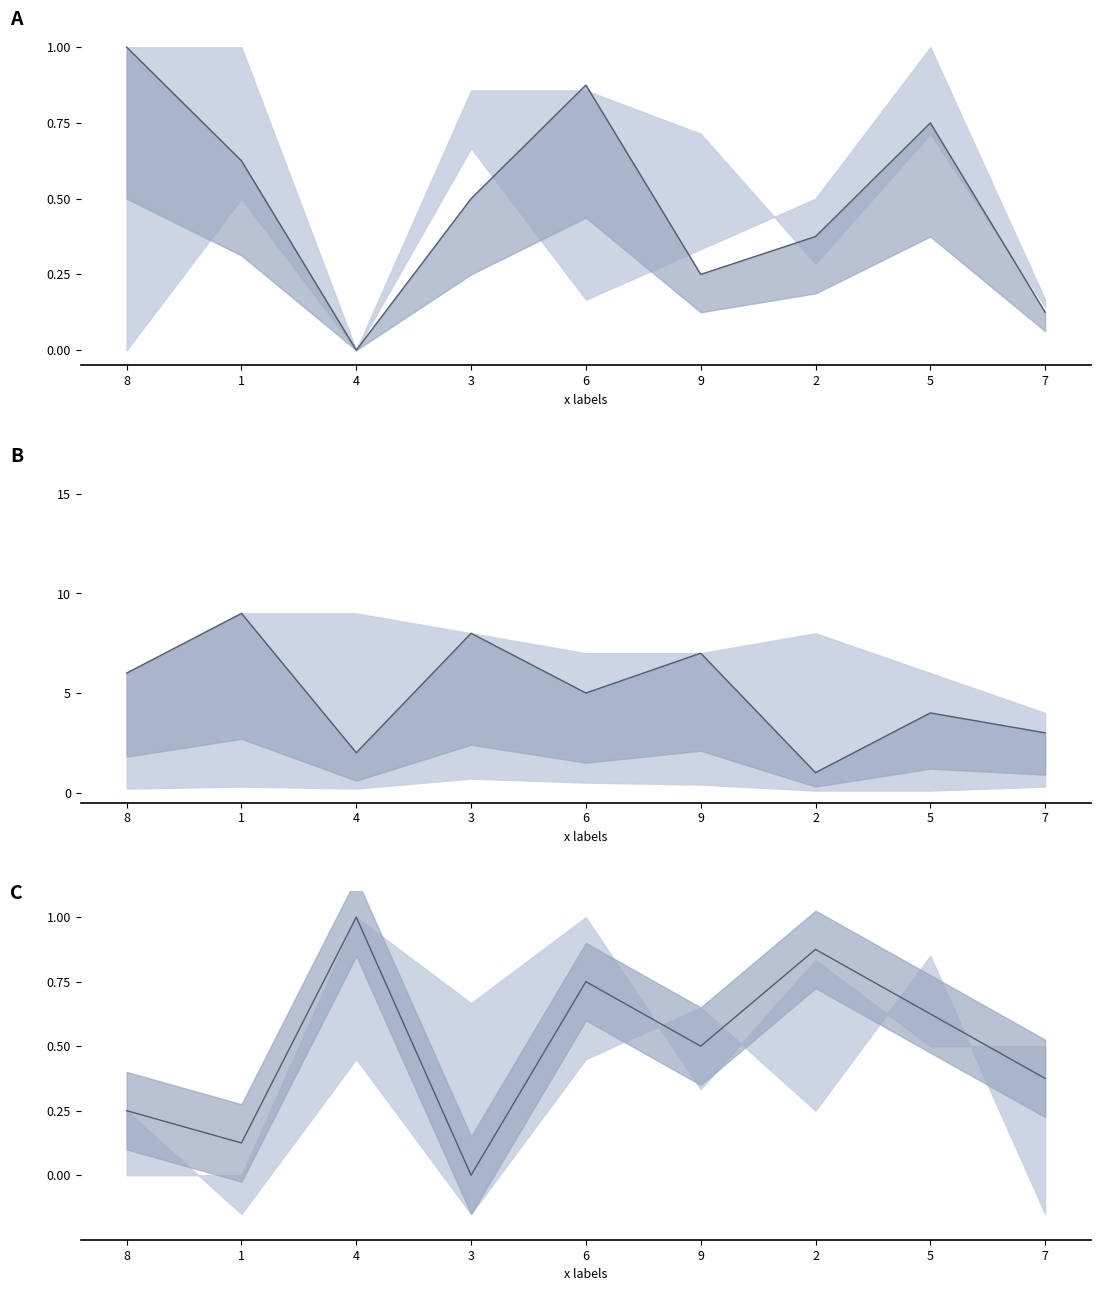

True or false: col_7 center and col_4 center intersect in this chart.

False